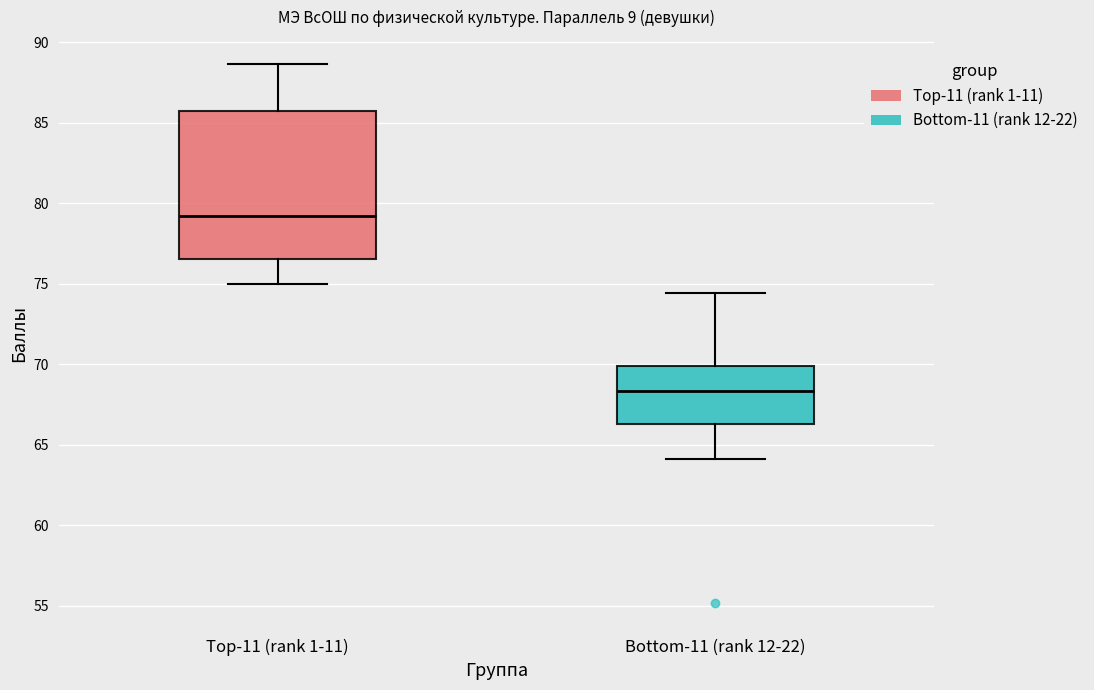

Reading left to right, transcribe this box plot: for each box, give where its median line is, the range the box spans, and where its two whiskers end, as read against the y-axis. The values are not printed on the chart, so give them approximately, as read against the axis.

Top-11 (rank 1-11): median 79.0, box 76.5 to 85.5, whiskers 75.0 to 88.5
Bottom-11 (rank 12-22): median 68.5, box 66.5 to 70.0, whiskers 64.0 to 74.5